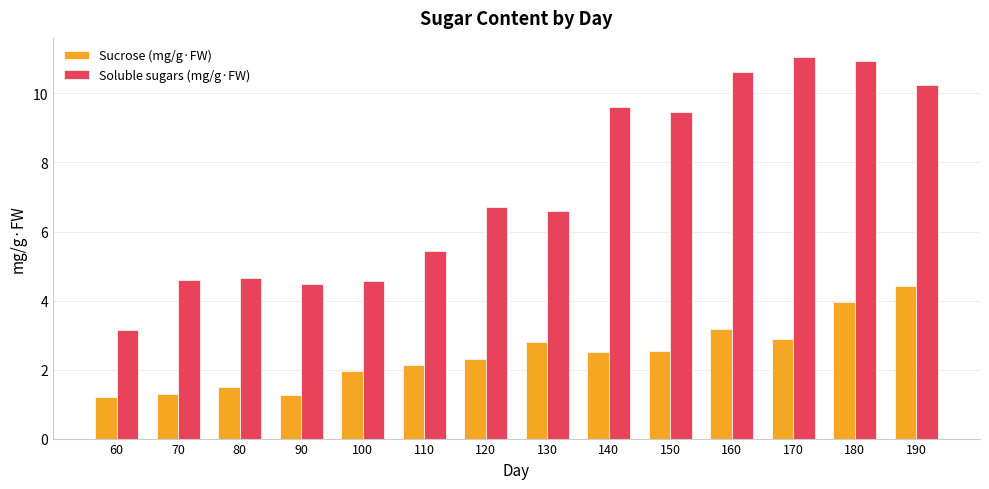

What are all the series names shown in the legend?

Sucrose (mg/g·FW), Soluble sugars (mg/g·FW)